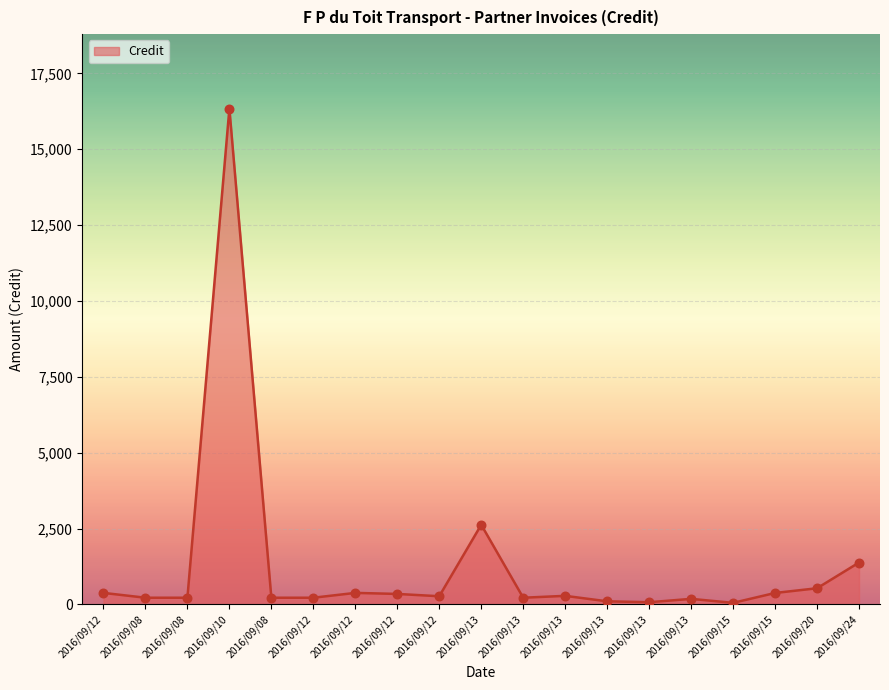

Approximately how many times larger is the value at 2016/09/13 compared to 2016/09/13?

0.1